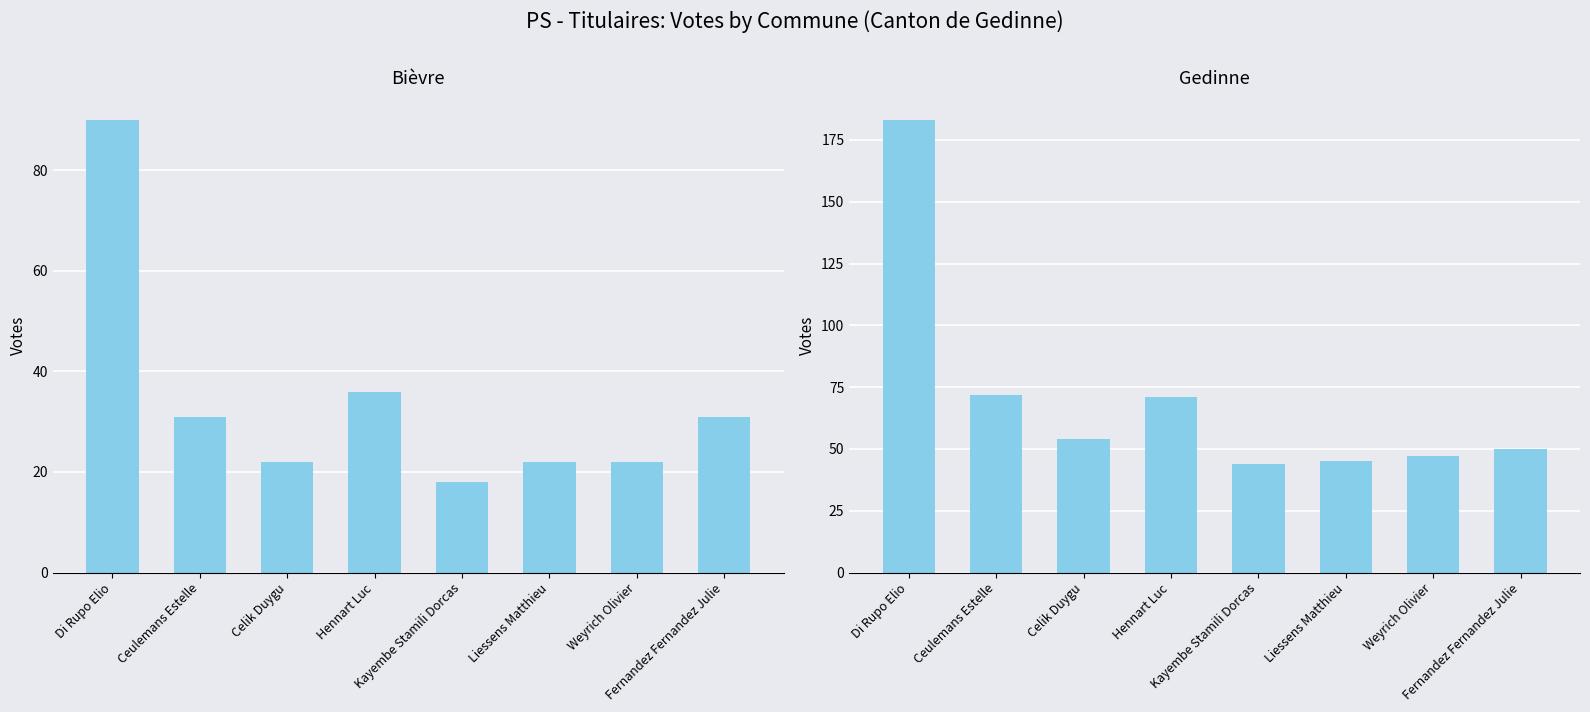

What is the greatest value displayed?

183